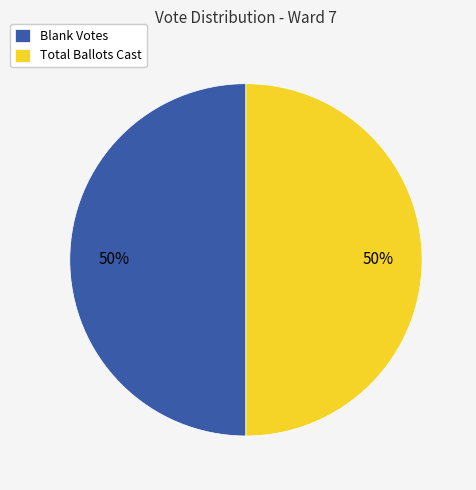

Approximately how many times larger is the value at Blank Votes compared to Total Ballots Cast?

1.0